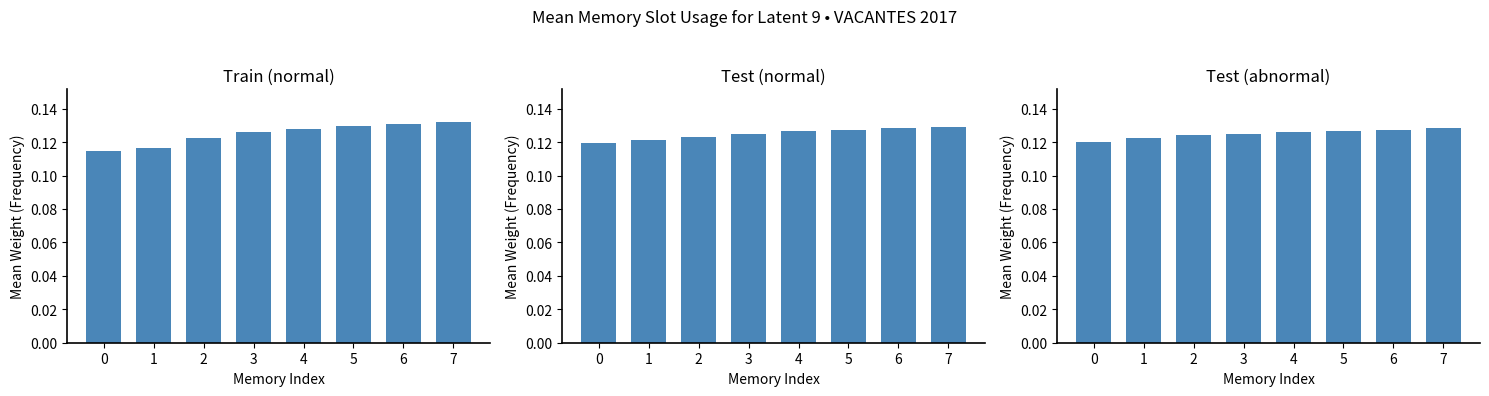

The Test (abnormal) series shows 0.1 at 3. True or false?

True